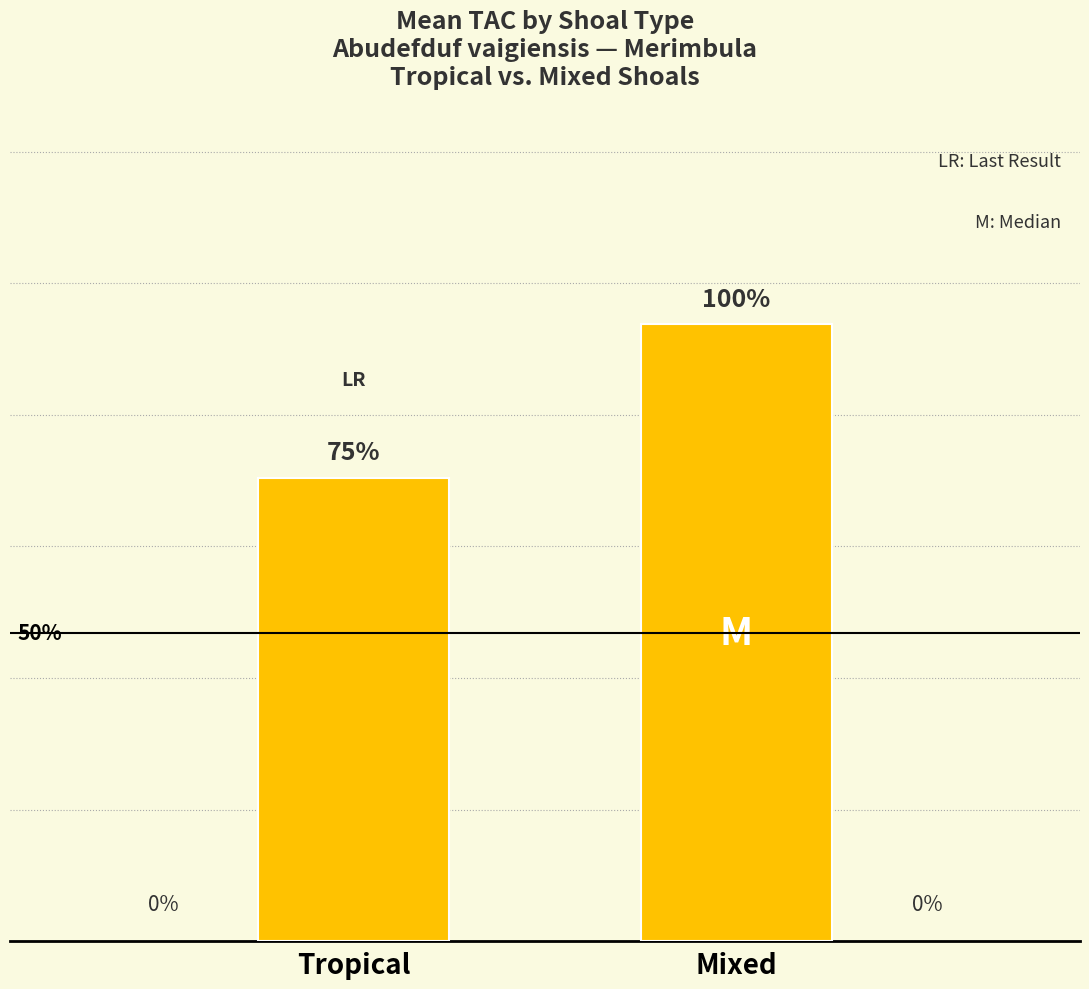

Does the chart contain any negative values?

No